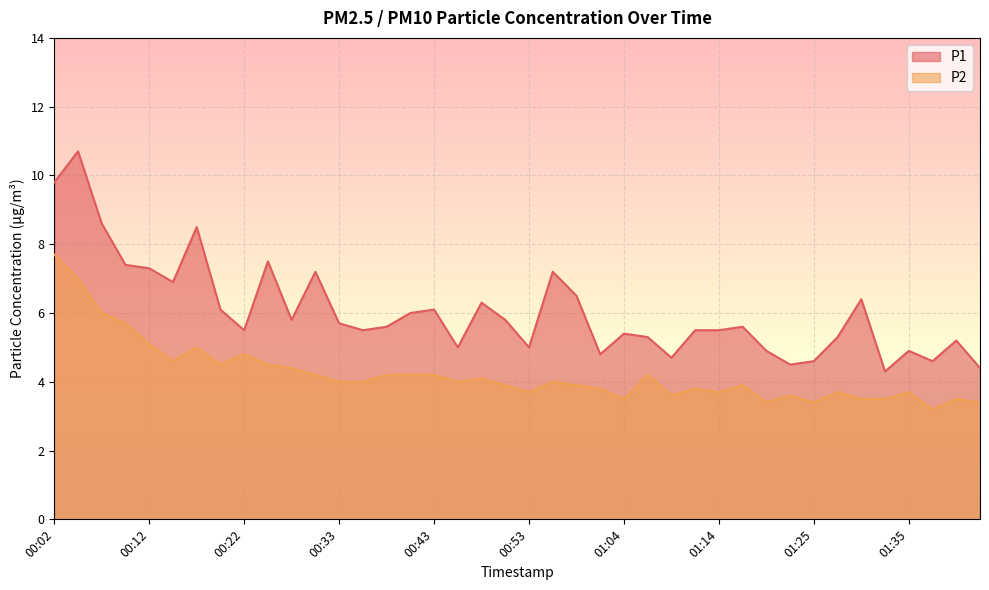

The value of P1 at 01:14 is 5.5. True or false?

True